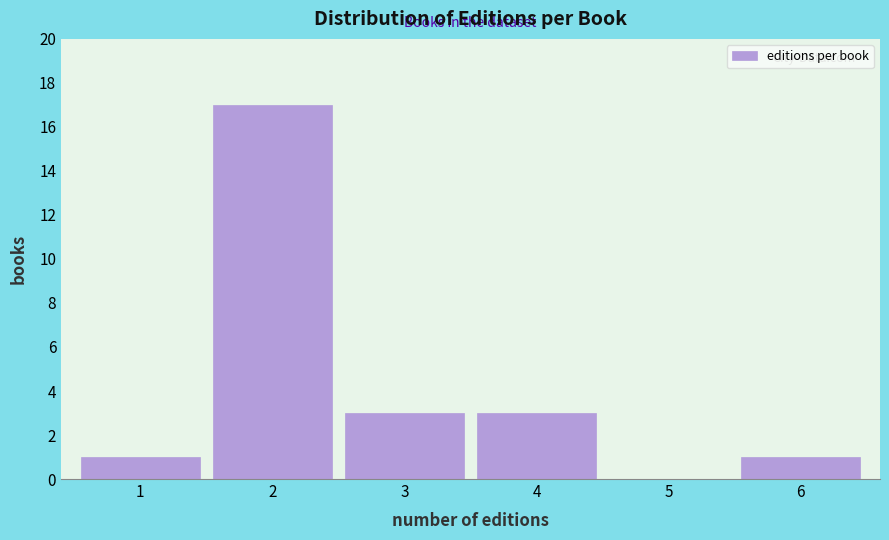

Reading right to left, list all the values displayed in this chart.

6=1	5=0	4=3	3=3	2=17	1=1